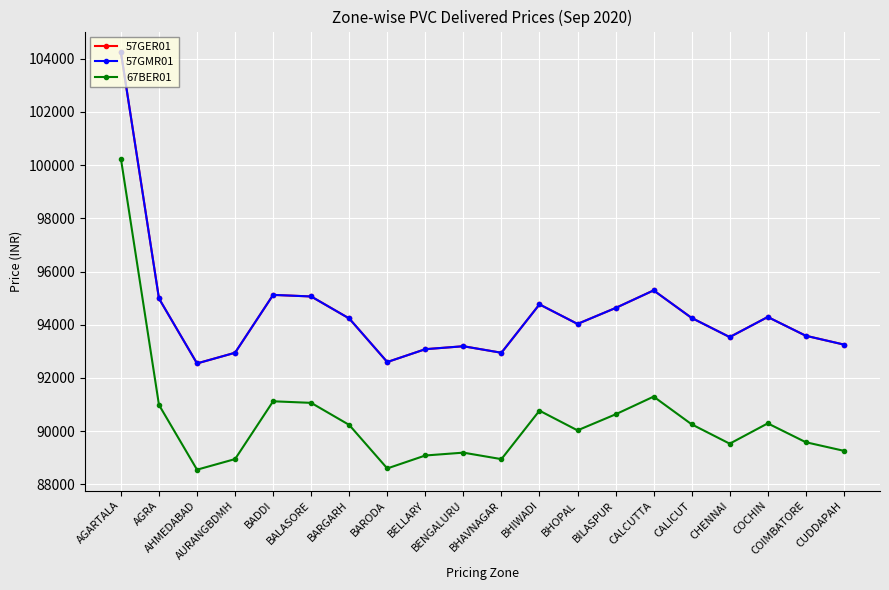

What is the lowest value of the 57GMR01 series?

92545